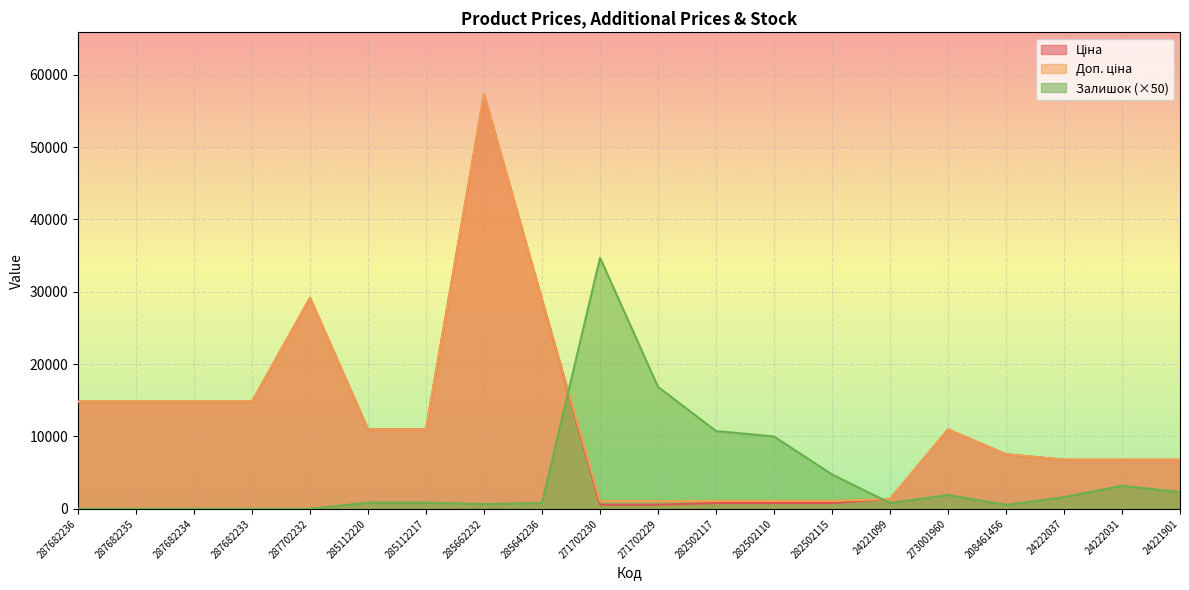

Reading right to left, extract all data points from this chart.

Ціна: 24221901=6787.1	24222031=6787.1	24222037=6787.1	208461456=7539.3	273001960=10964.4	24221099=1347.9	282502115=802.1	282502110=802.1	282502117=802.1	271702229=578.1	271702230=578.1	285642236=28901.7	285662232=57258.0	285112217=10964.4	285112220=10964.4	287702232=29152.3	287682233=14817.6	287682234=14817.6	287682235=14817.6	287682236=14817.6
Доп. ціна: 24221901=6787.1	24222031=6787.1	24222037=6787.1	208461456=7539.3	273001960=10964.4	24221099=1348.0	282502115=1087.0	282502110=1087.0	282502117=1087.0	271702229=1060.0	271702230=1060.0	285642236=28901.7	285662232=57258.0	285112217=10964.4	285112220=10964.4	287702232=29152.3	287682233=14817.6	287682234=14817.6	287682235=14817.6	287682236=14817.6
Залишок: 24221901=2300.0	24222031=3200.0	24222037=1600.0	208461456=550.0	273001960=1900.0	24221099=800.0	282502115=4750.0	282502110=10000.0	282502117=10750.0	271702229=16850.0	271702230=34700.0	285642236=800.0	285662232=650.0	285112217=850.0	285112220=850.0	287702232=0.0	287682233=0.0	287682234=0.0	287682235=0.0	287682236=0.0